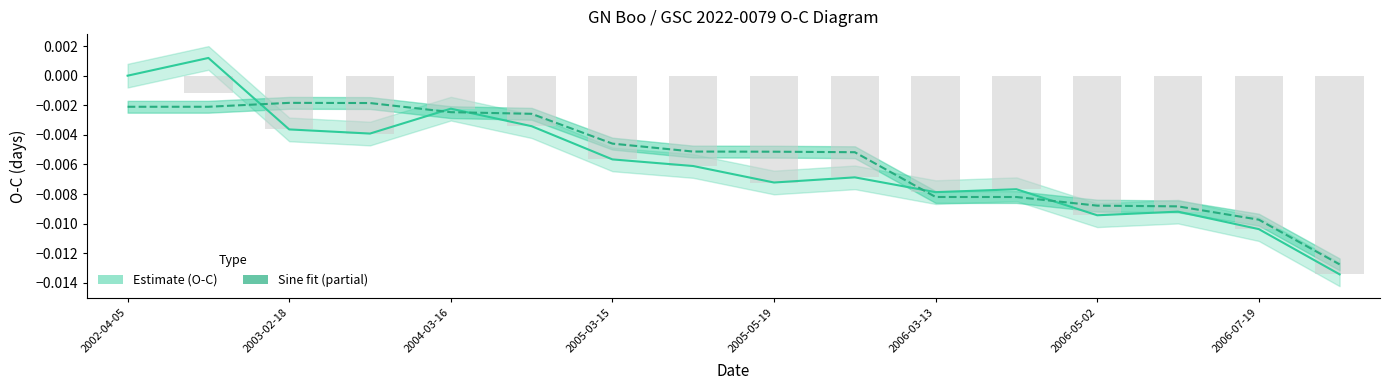

Between 2004-03-16 and 2006-07-19, which series saw the biggest shift?

O-C